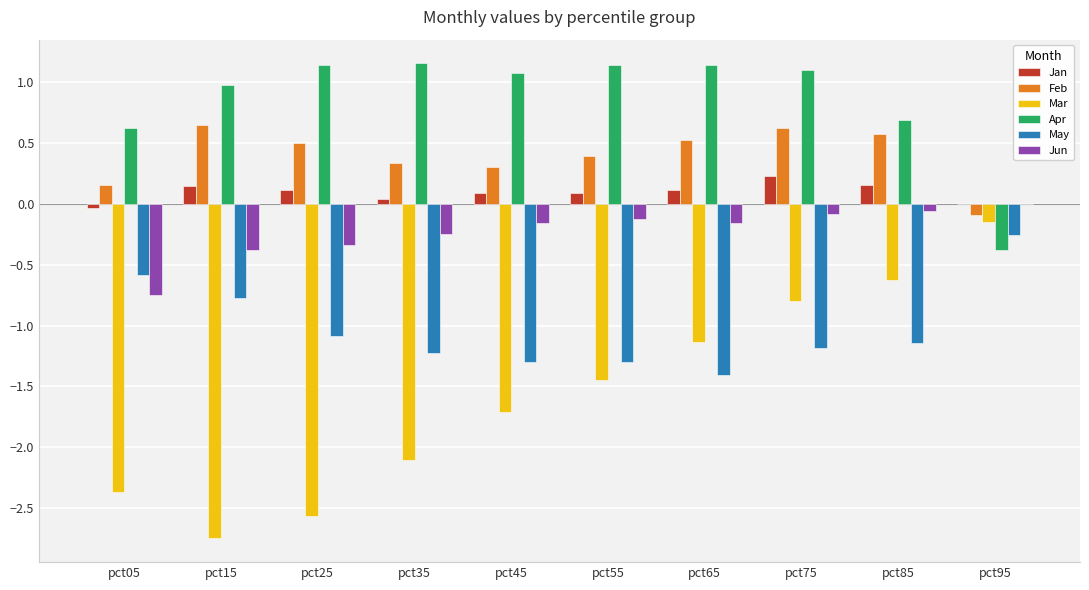

What is the sum of all Feb values?

4.0